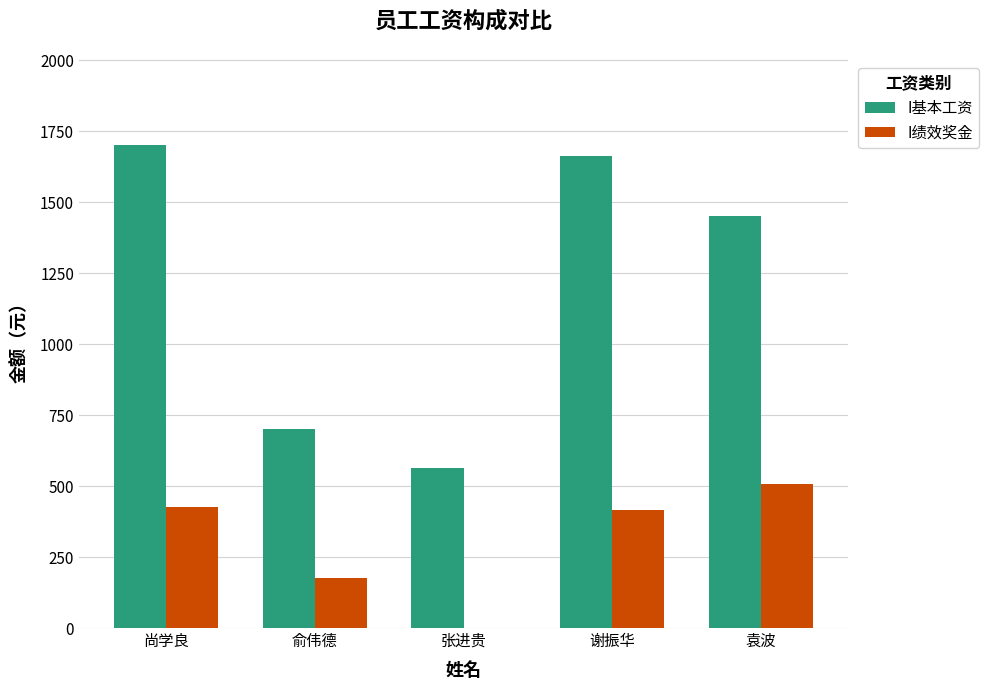

What is the total value across all series at 尚学良?

2125.0